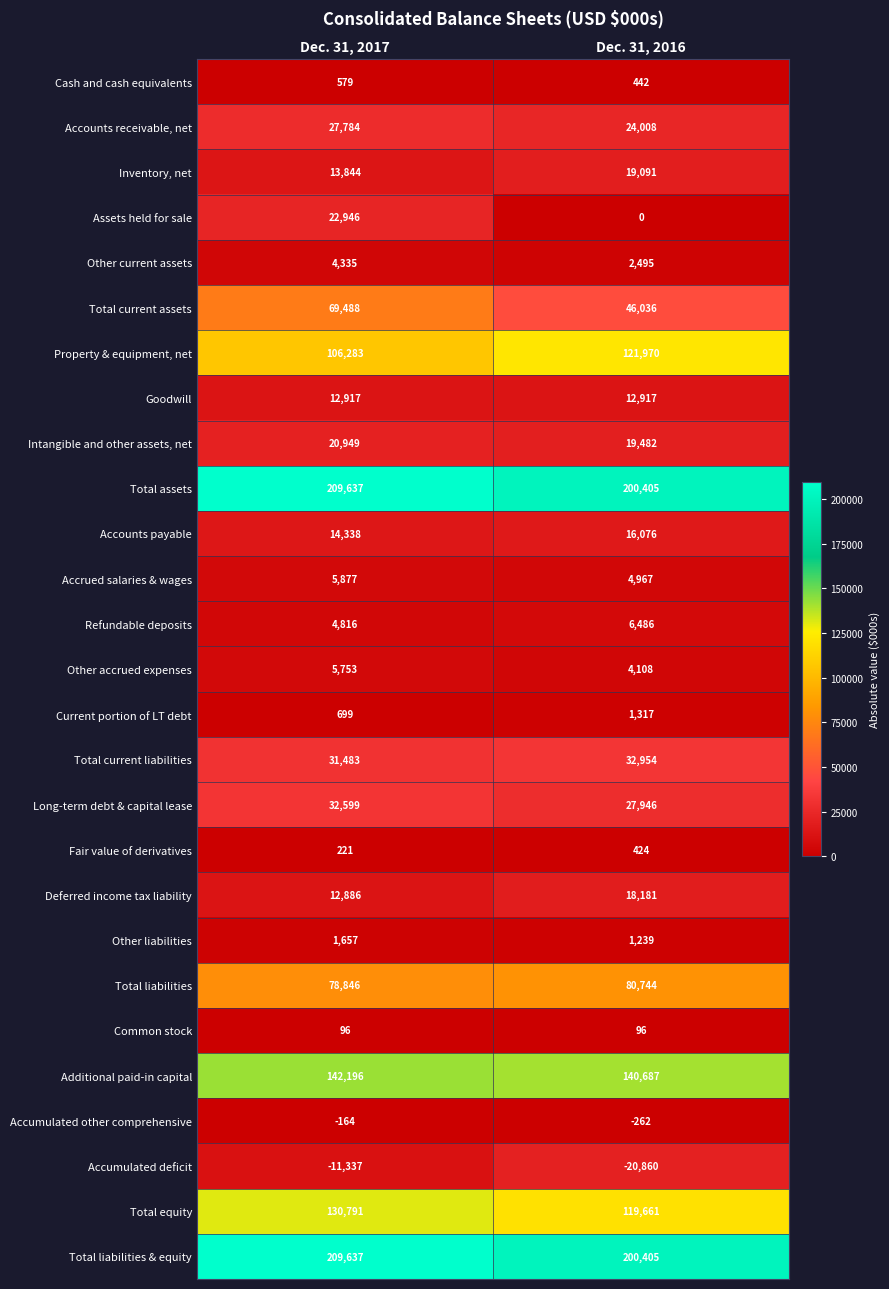

The Total liabilities series shows 55990 at Dec. 31, 2016. True or false?

False